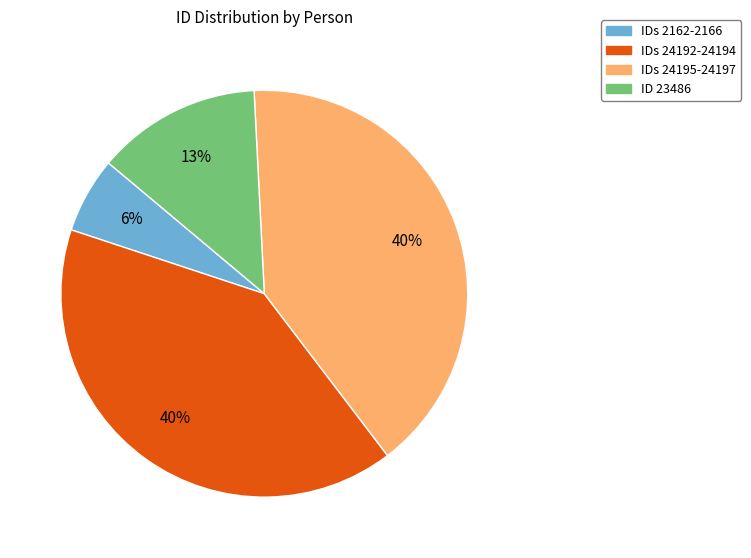

Does any single category account for the majority?

No